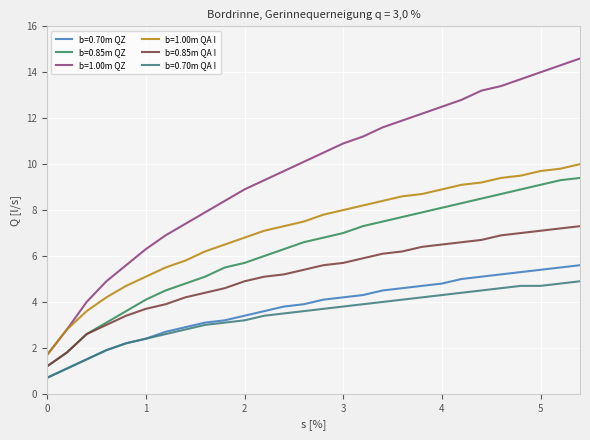

Reading right to left, what are all the values shown in this chart?

b=0.70m QZ: 5.6	5.5	5.4	5.3	5.2	5.1	5.0	4.8	4.7	4.6	4.5	4.3	4.2	4.1	3.9	3.8	3.6	3.4	3.2	3.1	2.9	2.7	2.4	2.2	1.9	1.5	1.1	0.7
b=0.85m QZ: 9.4	9.3	9.1	8.9	8.7	8.5	8.3	8.1	7.9	7.7	7.5	7.3	7.0	6.8	6.6	6.3	6.0	5.7	5.5	5.1	4.8	4.5	4.1	3.6	3.1	2.6	1.8	1.2
b=1.00m QZ: 14.6	14.3	14.0	13.7	13.4	13.2	12.8	12.5	12.2	11.9	11.6	11.2	10.9	10.5	10.1	9.7	9.3	8.9	8.4	7.9	7.4	6.9	6.3	5.6	4.9	4.0	2.8	1.7
b=1.00m QA I: 10.0	9.8	9.7	9.5	9.4	9.2	9.1	8.9	8.7	8.6	8.4	8.2	8.0	7.8	7.5	7.3	7.1	6.8	6.5	6.2	5.8	5.5	5.1	4.7	4.2	3.6	2.8	1.7
b=0.85m QA I: 7.3	7.2	7.1	7.0	6.9	6.7	6.6	6.5	6.4	6.2	6.1	5.9	5.7	5.6	5.4	5.2	5.1	4.9	4.6	4.4	4.2	3.9	3.7	3.4	3.0	2.6	1.8	1.2
b=0.70m QA I: 4.9	4.8	4.7	4.7	4.6	4.5	4.4	4.3	4.2	4.1	4.0	3.9	3.8	3.7	3.6	3.5	3.4	3.2	3.1	3.0	2.8	2.6	2.4	2.2	1.9	1.5	1.1	0.7